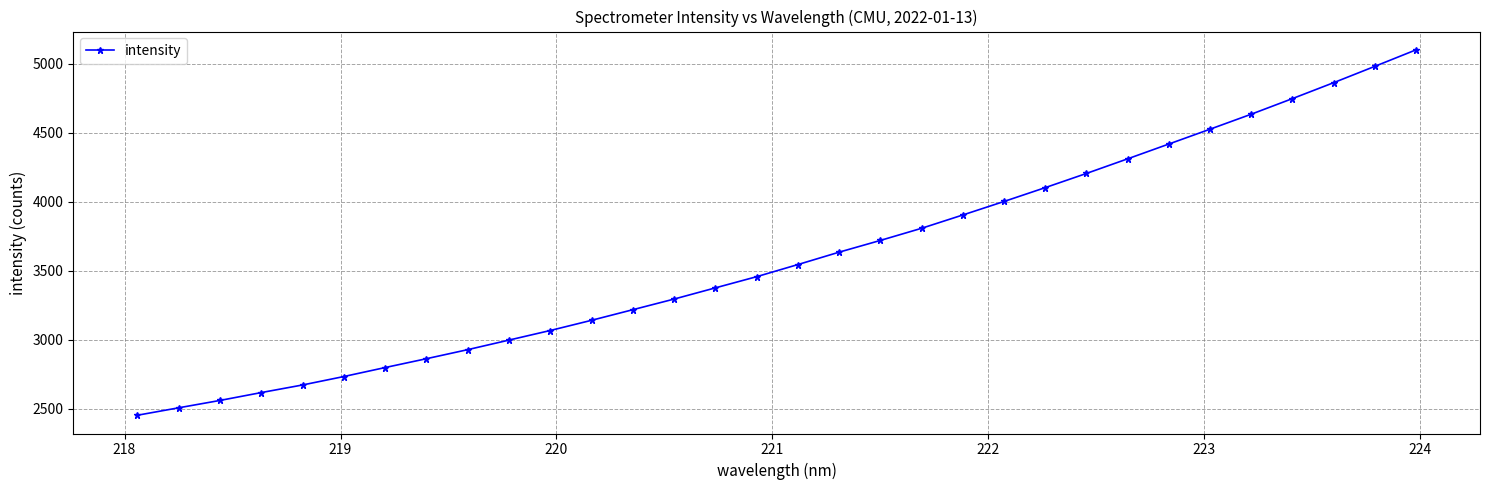

What is the maximum value shown in the chart?

5101.2